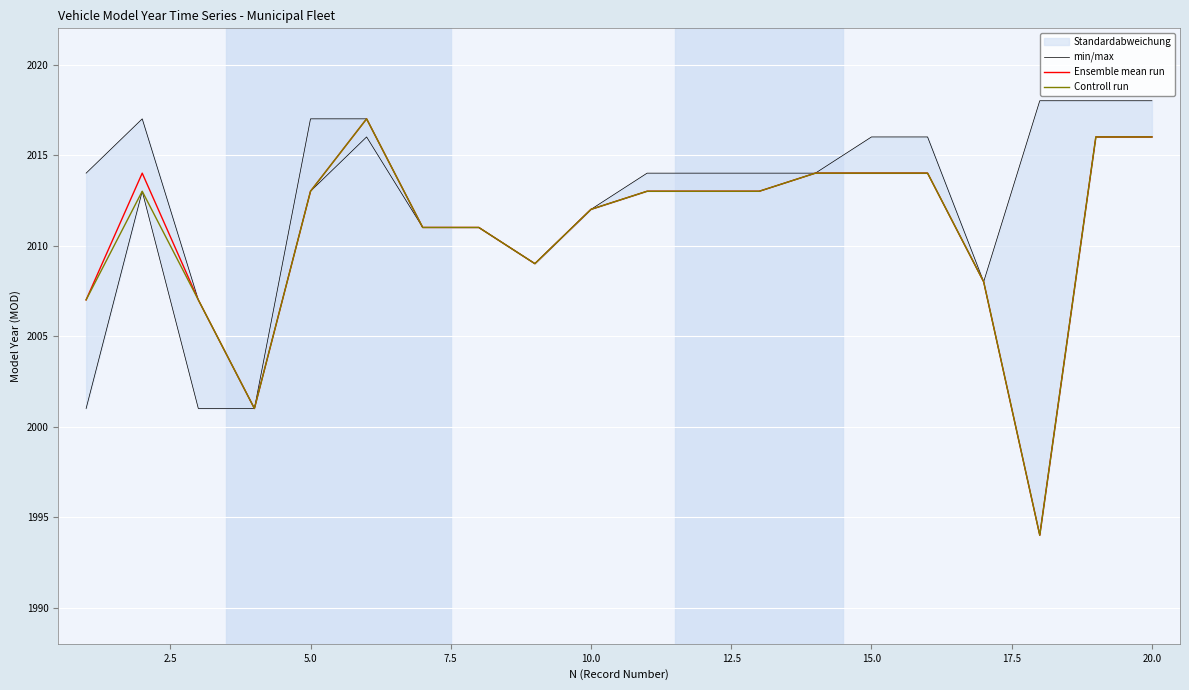

How many lines are shown in the chart?

3